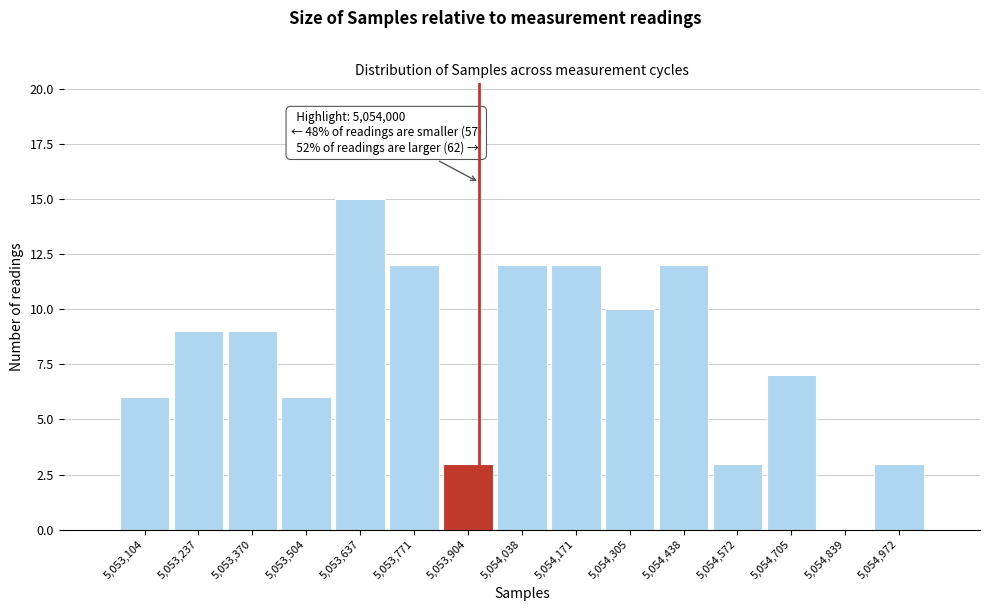

Reading left to right, transcribe all the data shown in this chart.

5,053,104=6	5,053,237=9	5,053,370=9	5,053,504=6	5,053,637=15	5,053,771=12	5,053,904=3	5,054,038=12	5,054,171=12	5,054,305=10	5,054,438=12	5,054,572=3	5,054,705=7	5,054,839=0	5,054,972=3